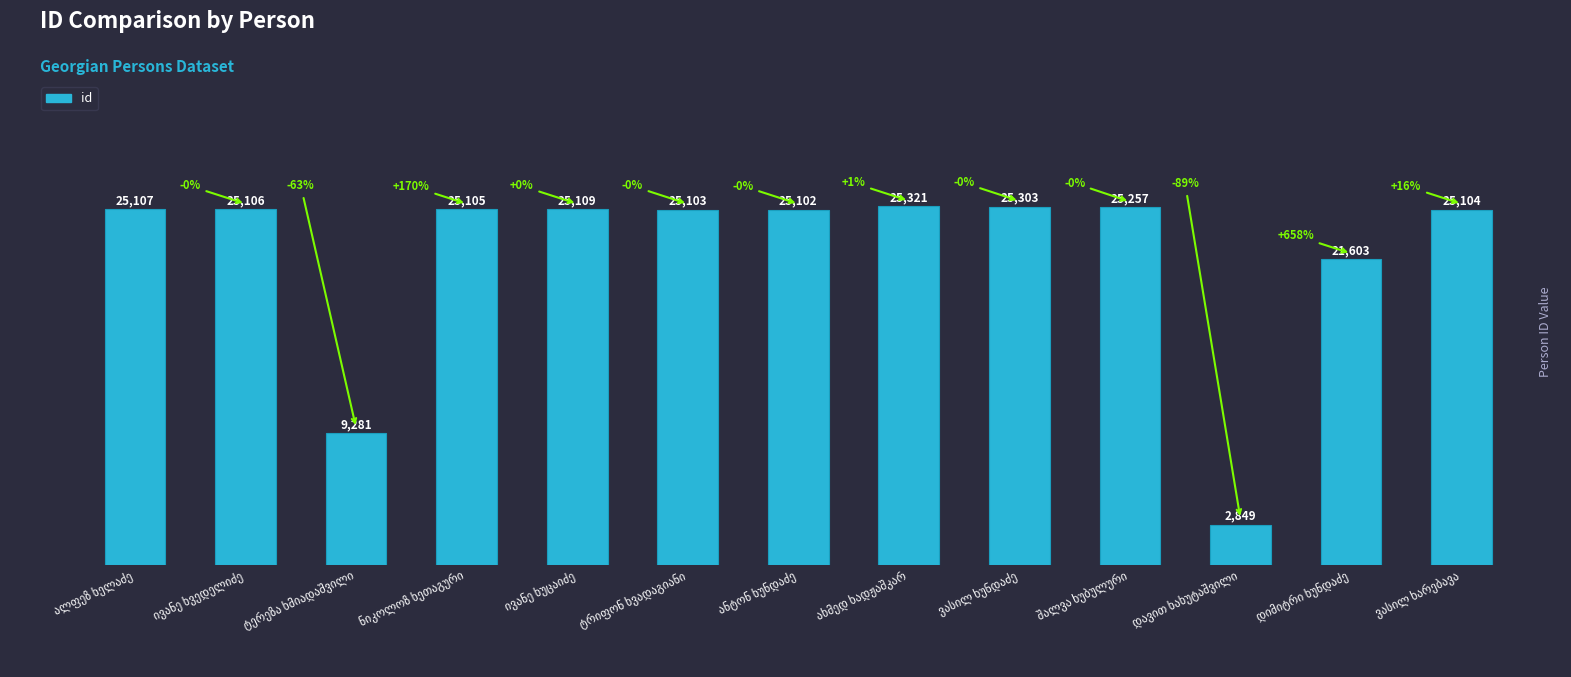

What is the maximum value shown in the chart?

25321